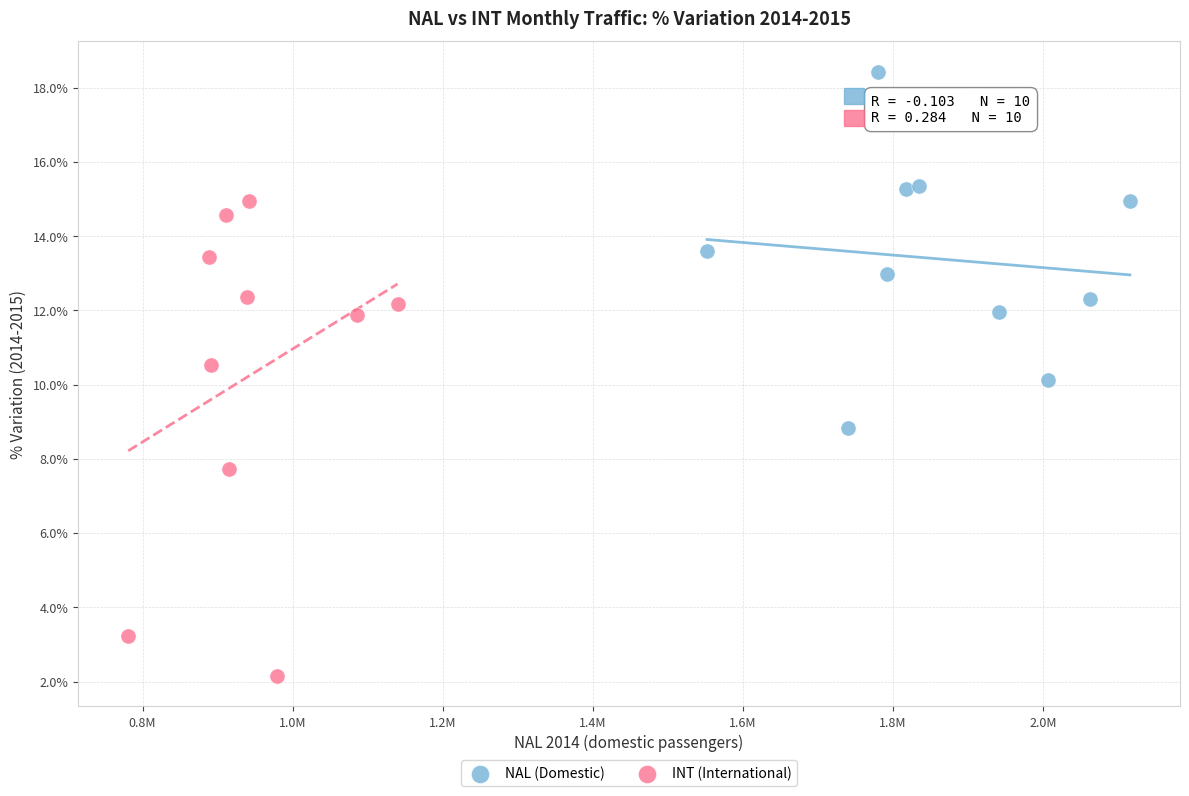

What are all the series names shown in the legend?

NAL (Domestic), INT (International)